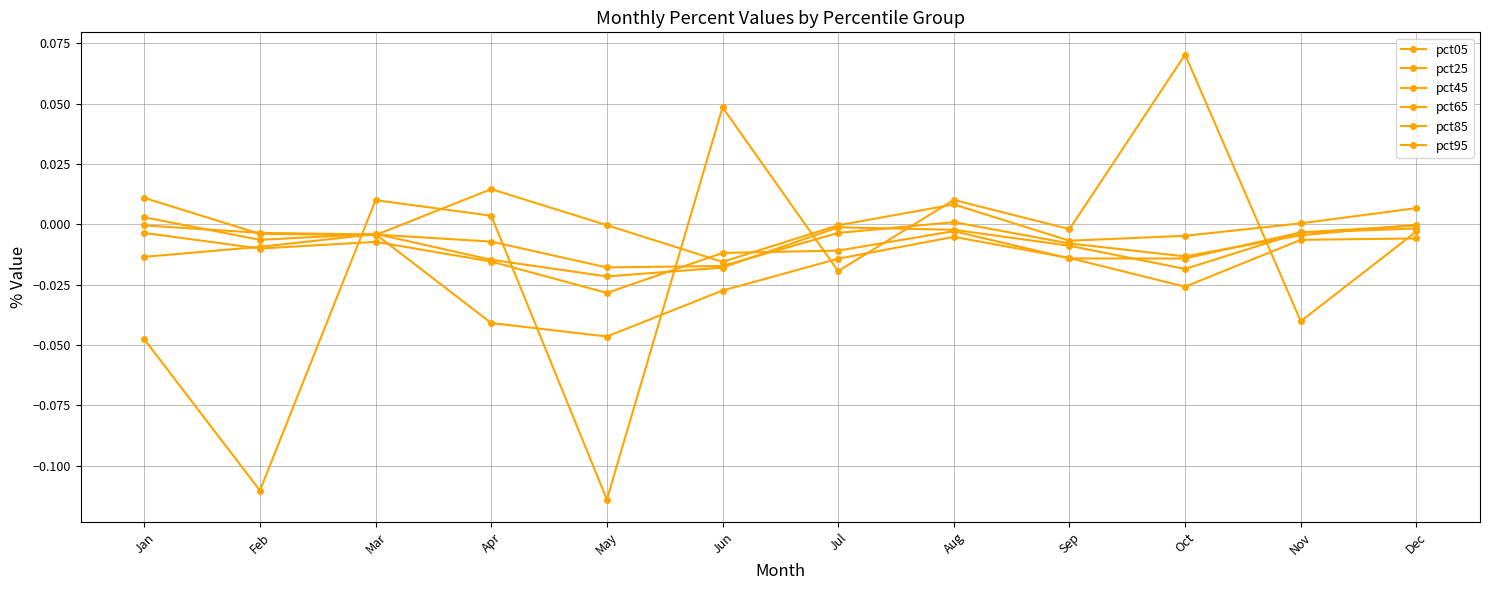

How many values in pct95 are above zero?

5